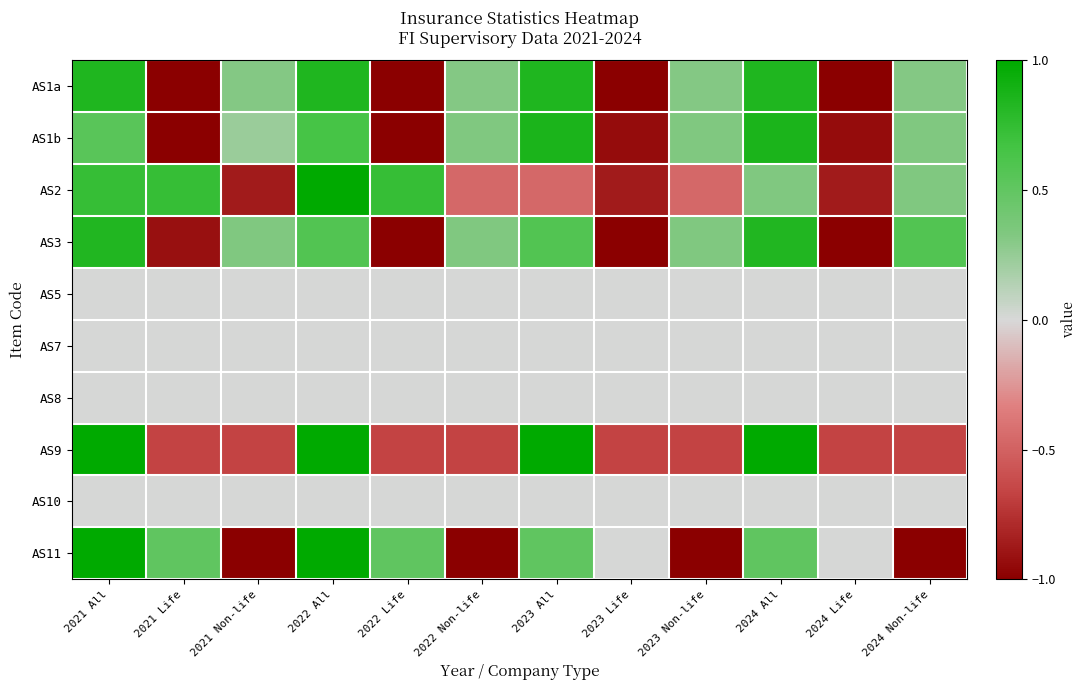

At how many categories does at least one series exceed 0?

10